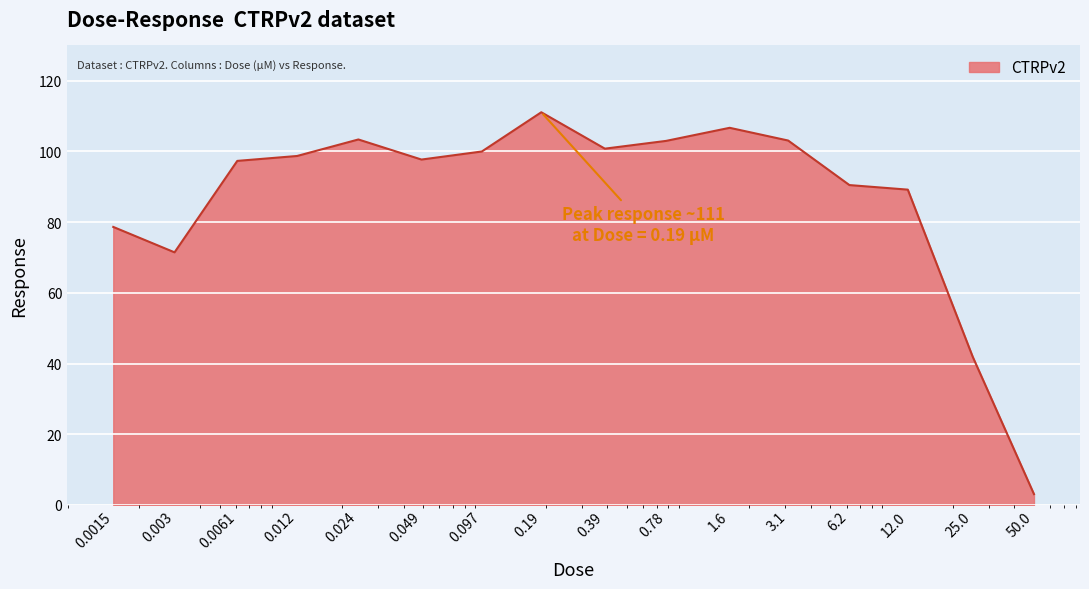

What is the maximum value shown in the chart?

111.1